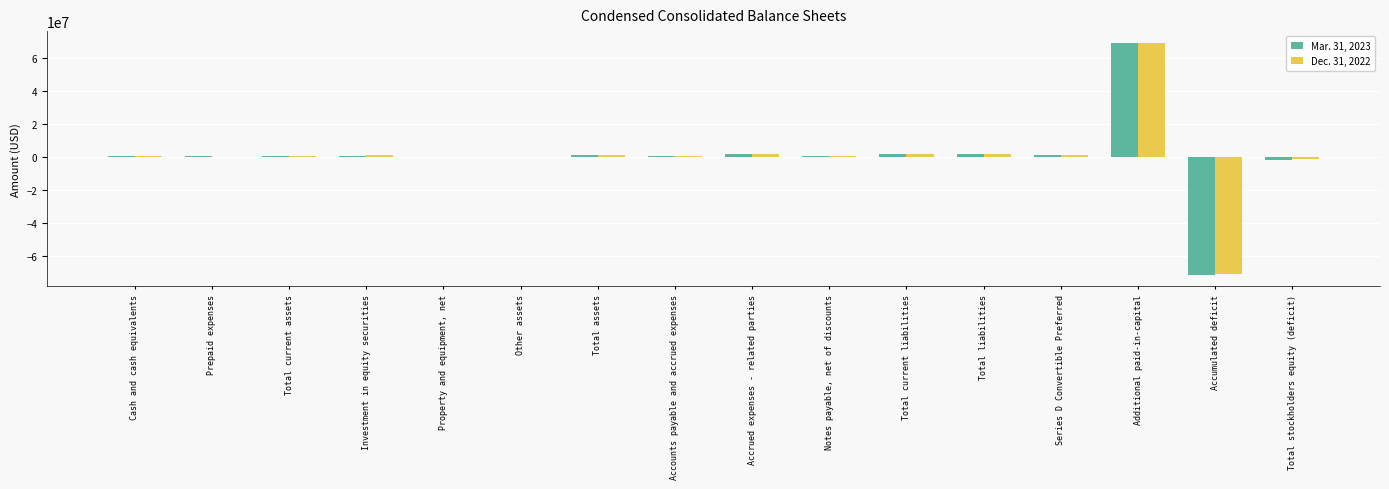

At which category is the sum across all series the highest?

Additional paid-in-capital